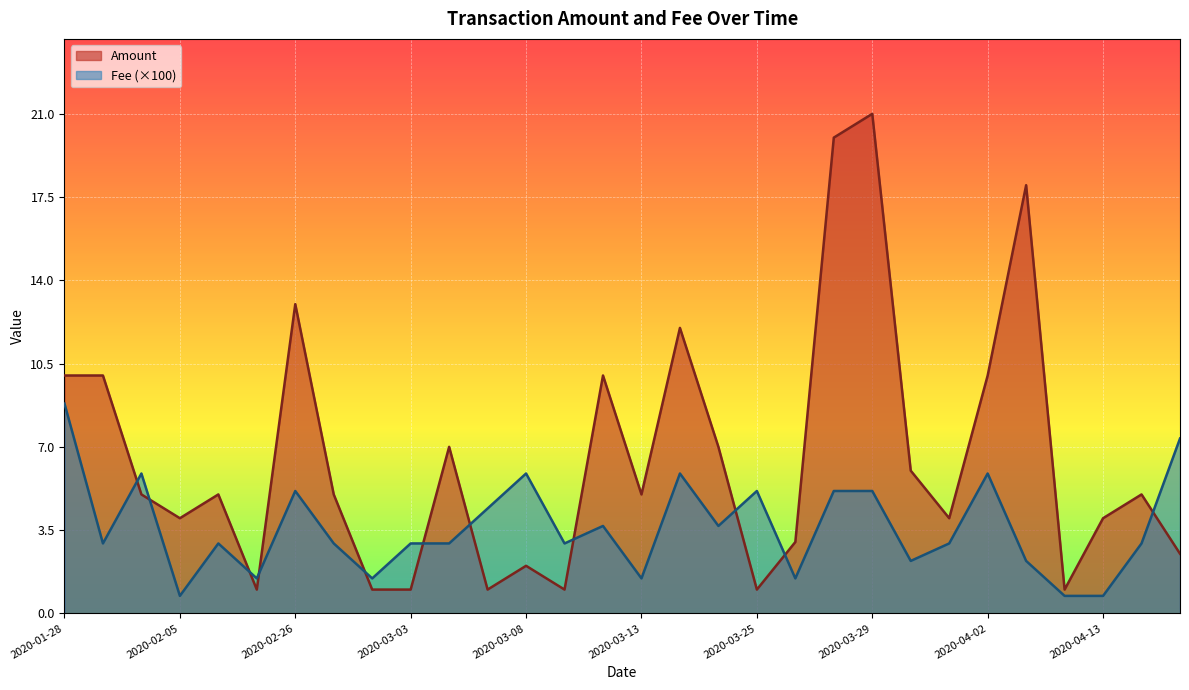

What is the total value across all series at 2020-03-27?

25.1